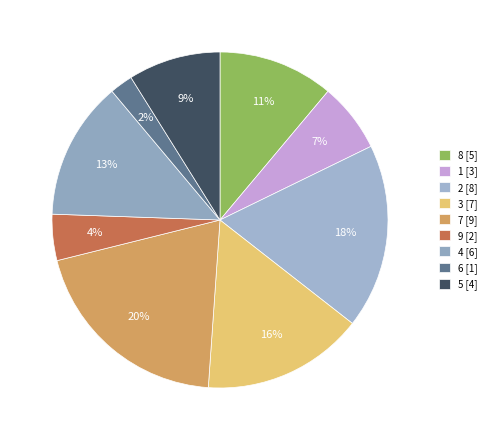

What percentage do 3 and 8 together represent?

26.7%